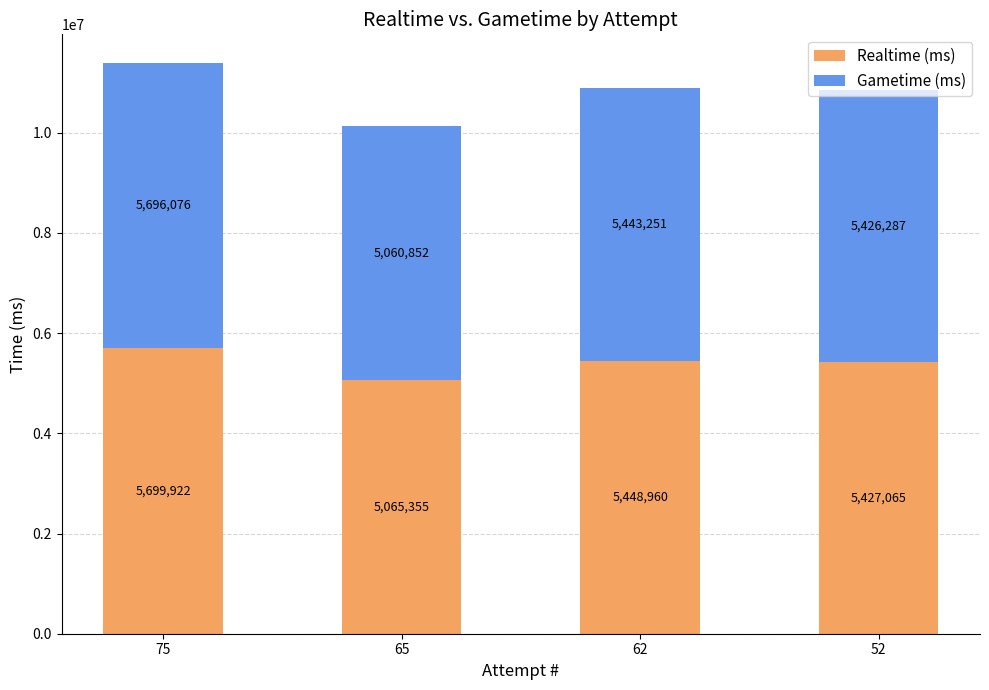

What is the total value across all series at 52?

10853352